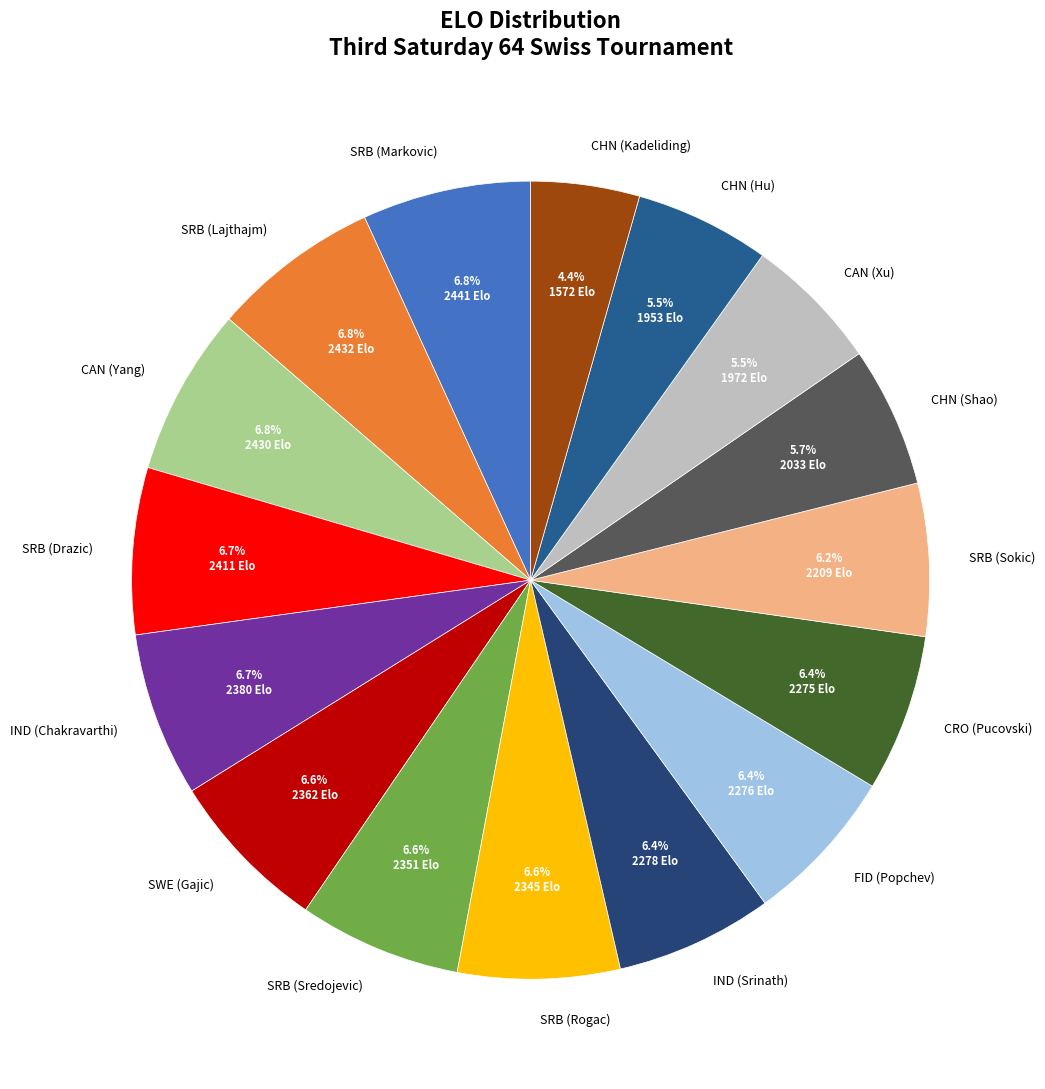

What percentage is the CHN (Kadeliding) slice, to the nearest percent?

4%